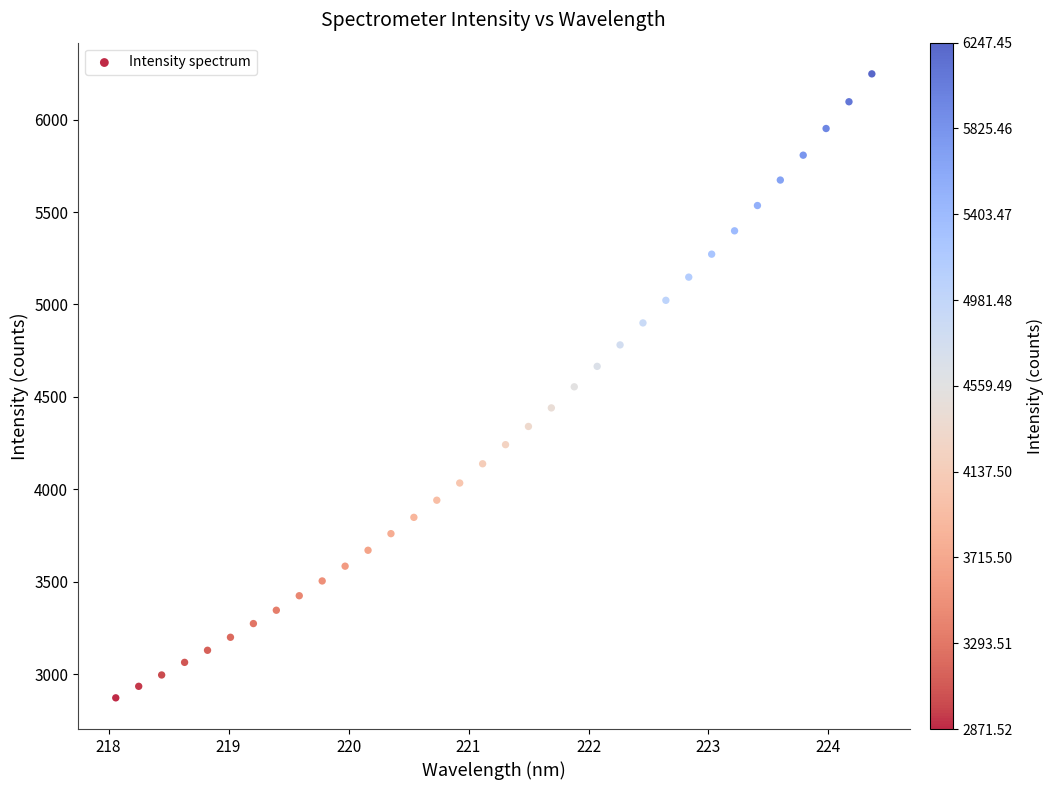

What is the range of Y values (max minus min)?

3375.9